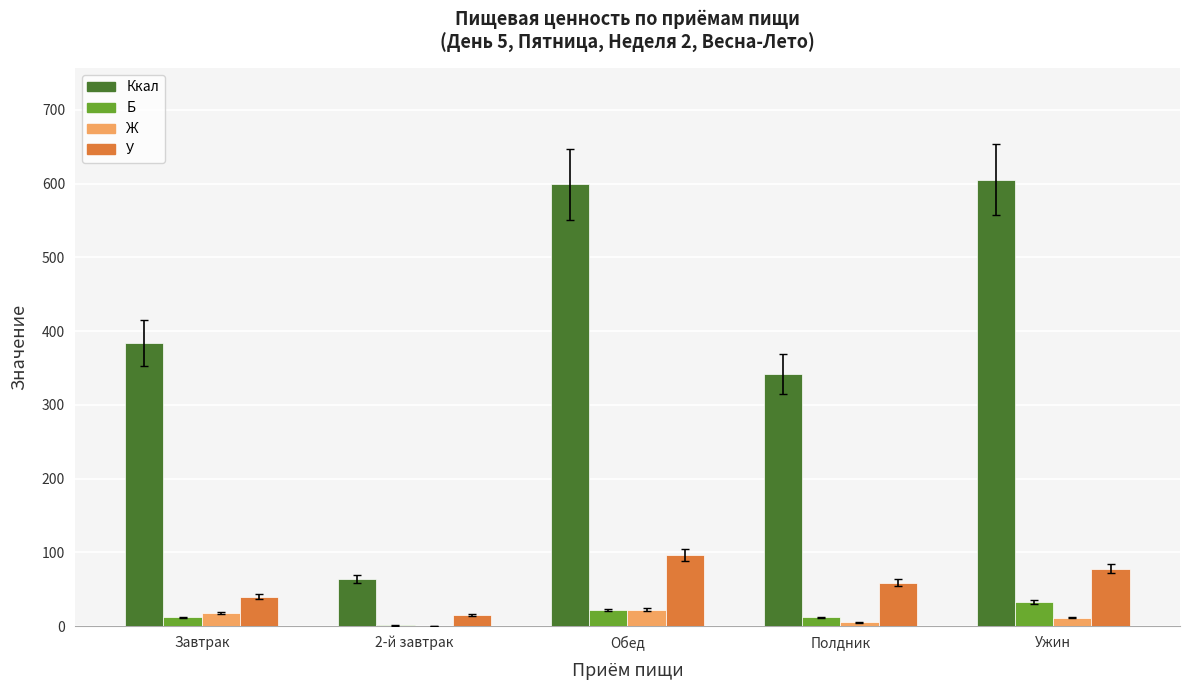

Which series changed the most between 2-й завтрак and Полдник?

Ккал